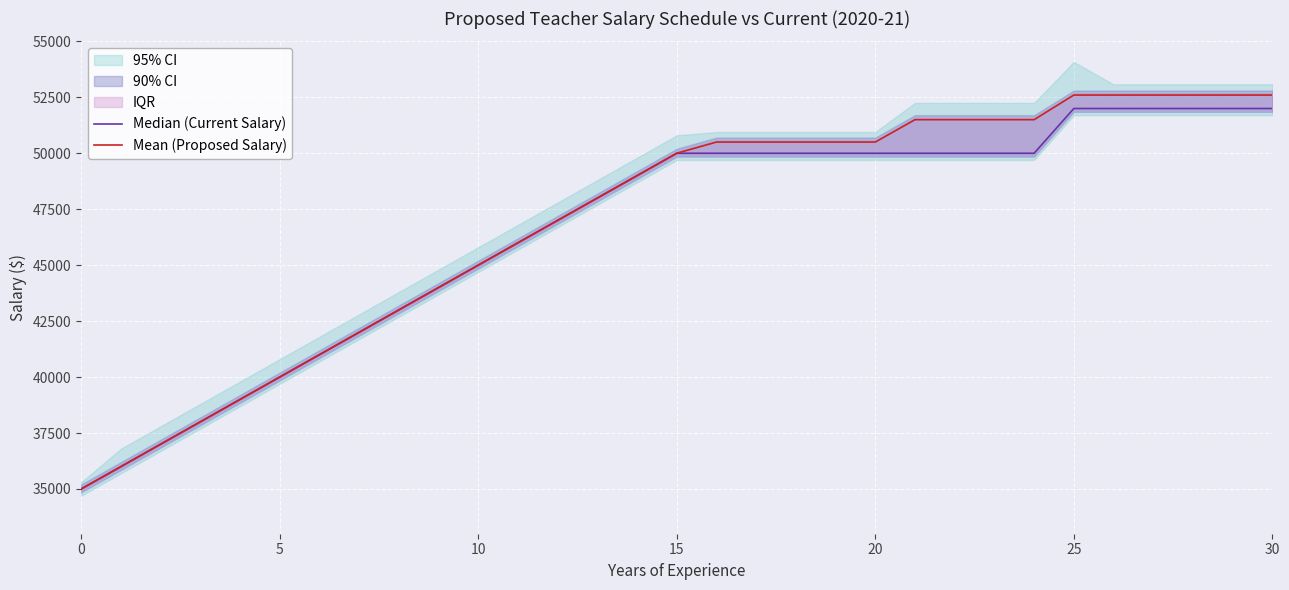

True or false: Mean (Proposed Salary) and Median (Current Salary) intersect in this chart.

False